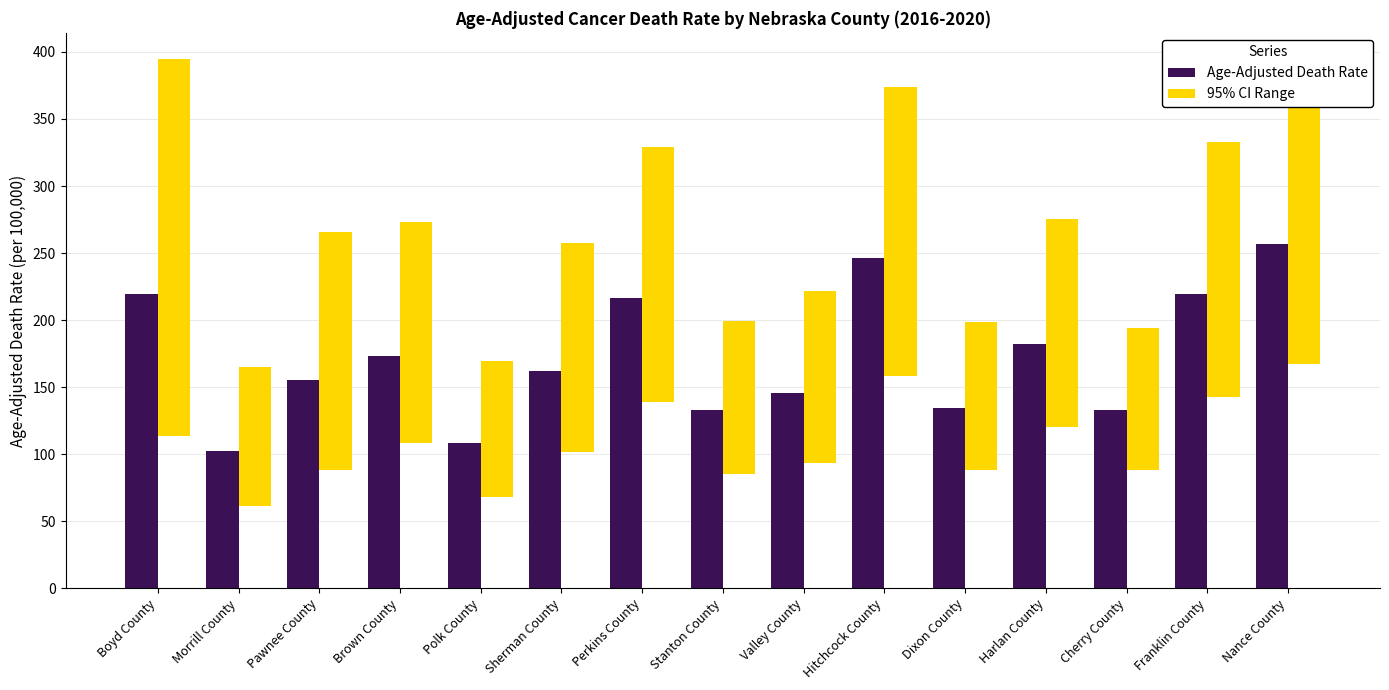

What is the minimum value for 95% CI Range?

101.3